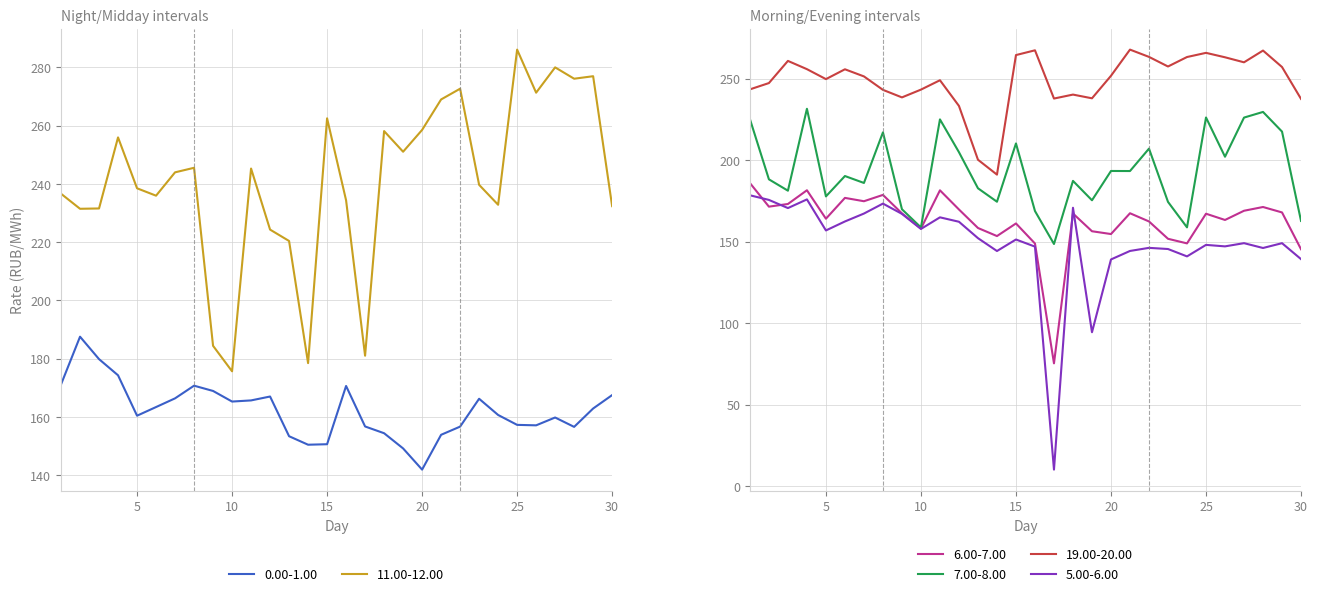

Reading left to right, transcribe all the data shown in this chart.

0.00-1.00: 1=171.1	2=187.5	3=179.8	4=174.3	5=160.4	6=163.3	7=166.3	8=170.7	9=168.9	10=165.2	11=165.6	12=167.0	13=153.3	14=150.4	15=150.6	16=170.6	17=156.7	18=154.4	19=149.1	20=141.9	21=153.8	22=156.6	23=166.2	24=160.6	25=157.2	26=157.1	27=159.8	28=156.5	29=162.8	30=167.5
11.00-12.00: 1=236.6	2=231.5	3=231.6	4=256.0	5=238.5	6=236.0	7=244.0	8=245.5	9=184.4	10=175.6	11=245.3	12=224.3	13=220.4	14=178.4	15=262.5	16=234.4	17=181.0	18=258.1	19=251.1	20=258.6	21=269.0	22=272.7	23=239.7	24=232.8	25=286.1	26=271.3	27=280.0	28=276.1	29=277.0	30=232.4
6.00-7.00: 1=185.9	2=171.4	3=173.0	4=181.5	5=164.0	6=176.8	7=174.7	8=178.6	9=167.3	10=158.0	11=181.4	12=169.7	13=158.3	14=153.4	15=161.1	16=148.8	17=75.3	18=167.2	19=156.3	20=154.6	21=167.4	22=162.3	23=151.7	24=148.9	25=167.1	26=163.2	27=168.9	28=171.2	29=167.9	30=145.3
7.00-8.00: 1=225.1	2=188.2	3=181.2	4=231.4	5=177.7	6=190.2	7=185.9	8=217.0	9=169.8	10=158.7	11=224.9	12=204.8	13=182.7	14=174.4	15=210.2	16=168.7	17=148.5	18=187.2	19=175.3	20=193.3	21=193.2	22=207.0	23=174.3	24=158.7	25=226.1	26=202.0	27=226.0	28=229.5	29=217.4	30=162.7
19.00-20.00: 1=243.3	2=247.2	3=260.8	4=255.8	5=249.6	6=255.7	7=251.3	8=243.1	9=238.4	10=243.2	11=248.9	12=233.2	13=200.2	14=191.1	15=264.4	16=267.3	17=237.7	18=240.2	19=237.9	20=251.7	21=267.7	22=263.3	23=257.4	24=263.2	25=265.8	26=263.0	27=259.9	28=267.2	29=257.1	30=237.5
5.00-6.00: 1=178.4	2=175.5	3=170.5	4=175.8	5=156.8	6=162.3	7=167.2	8=173.3	9=167.0	10=157.7	11=164.8	12=162.1	13=152.1	14=144.2	15=151.2	16=146.9	17=10.1	18=170.7	19=94.4	20=139.0	21=144.2	22=146.1	23=145.4	24=140.9	25=147.9	26=147.0	27=149.0	28=146.1	29=149.0	30=139.2